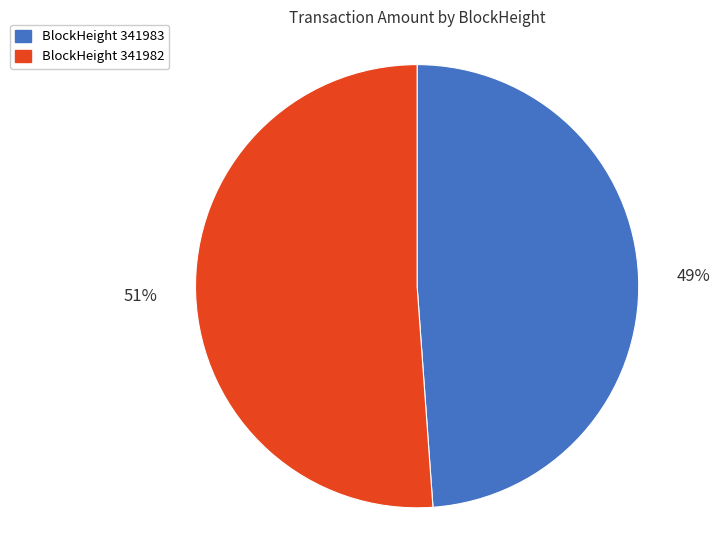

To the nearest percent, what is the difference between the largest and smallest slice percentages?

2%